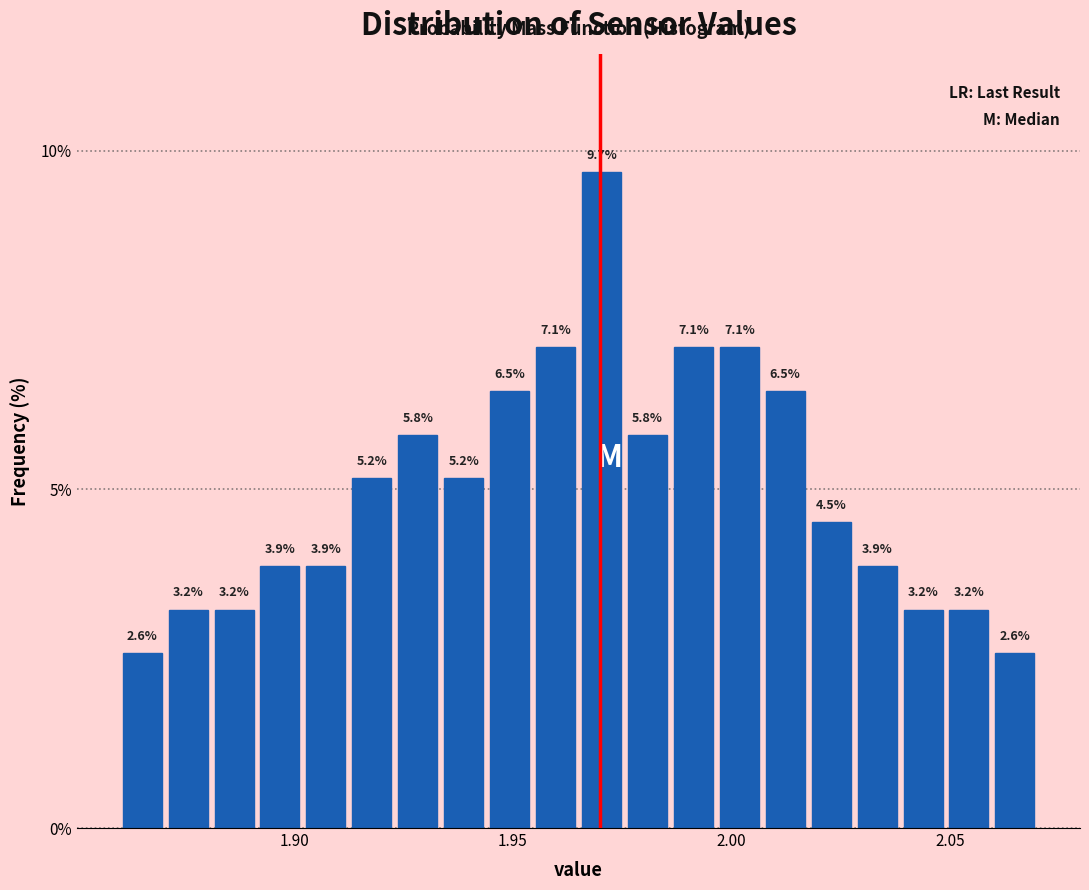

Around what value on the x-axis is the tallest bar? Give the approximate position of its centre, as read against the axis.

1.970